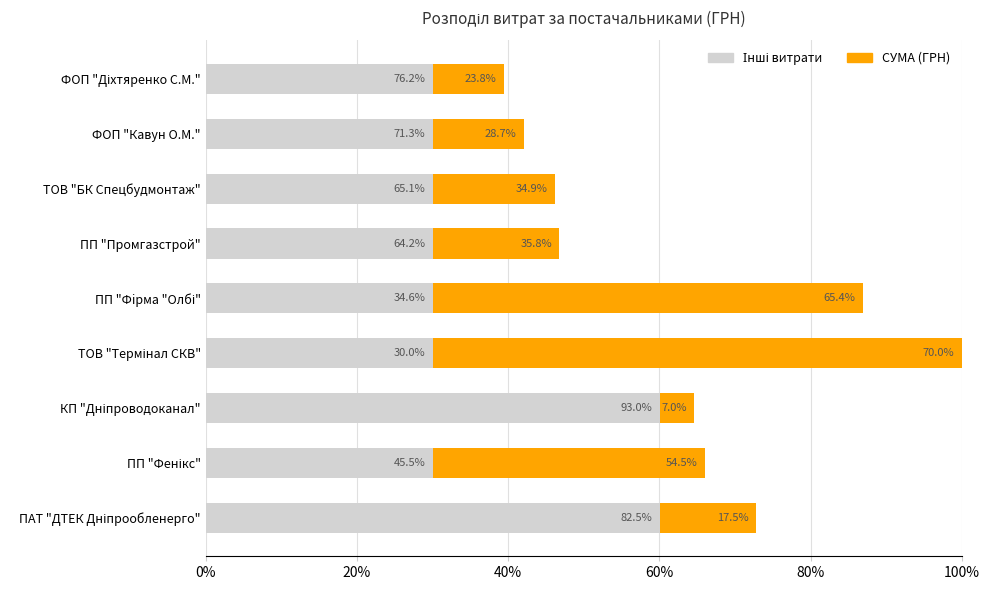

Which series has the largest total across all categories?

Інші витрати